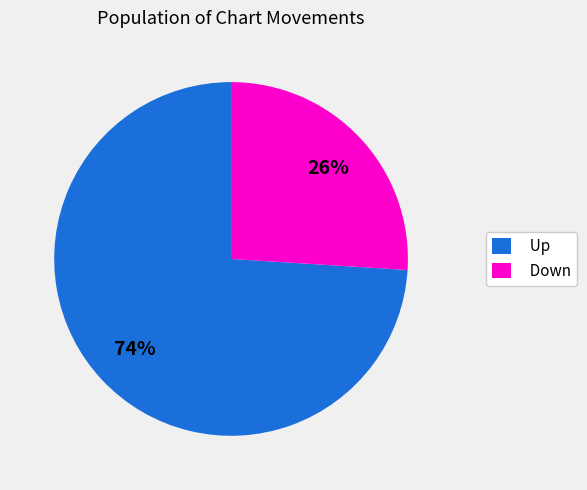

Which slice is the largest?

Up